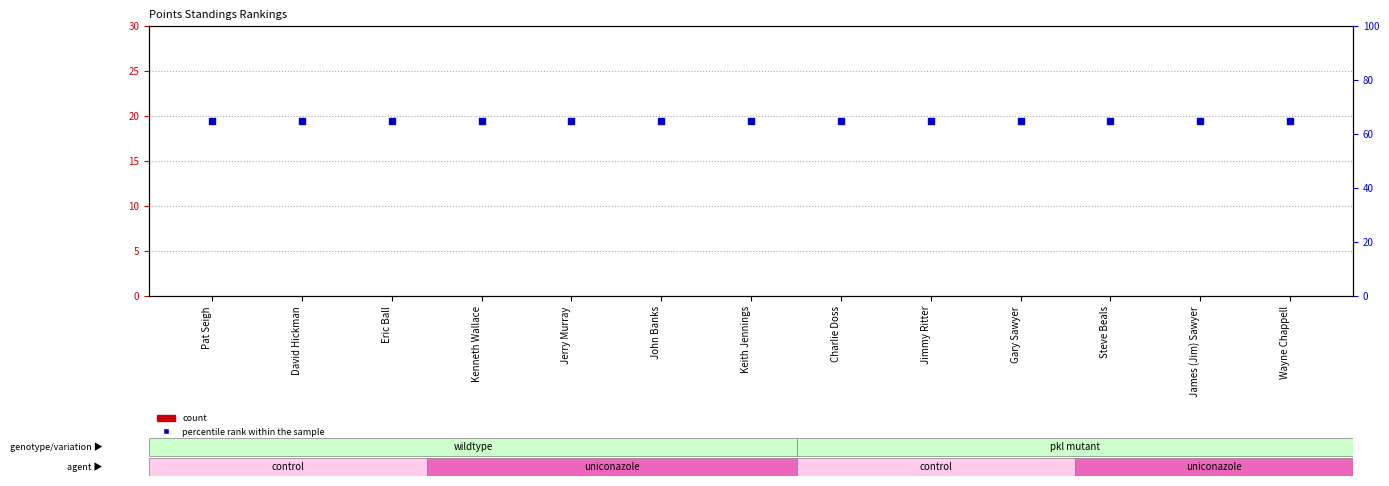

Which series contains the lowest Y value?

count